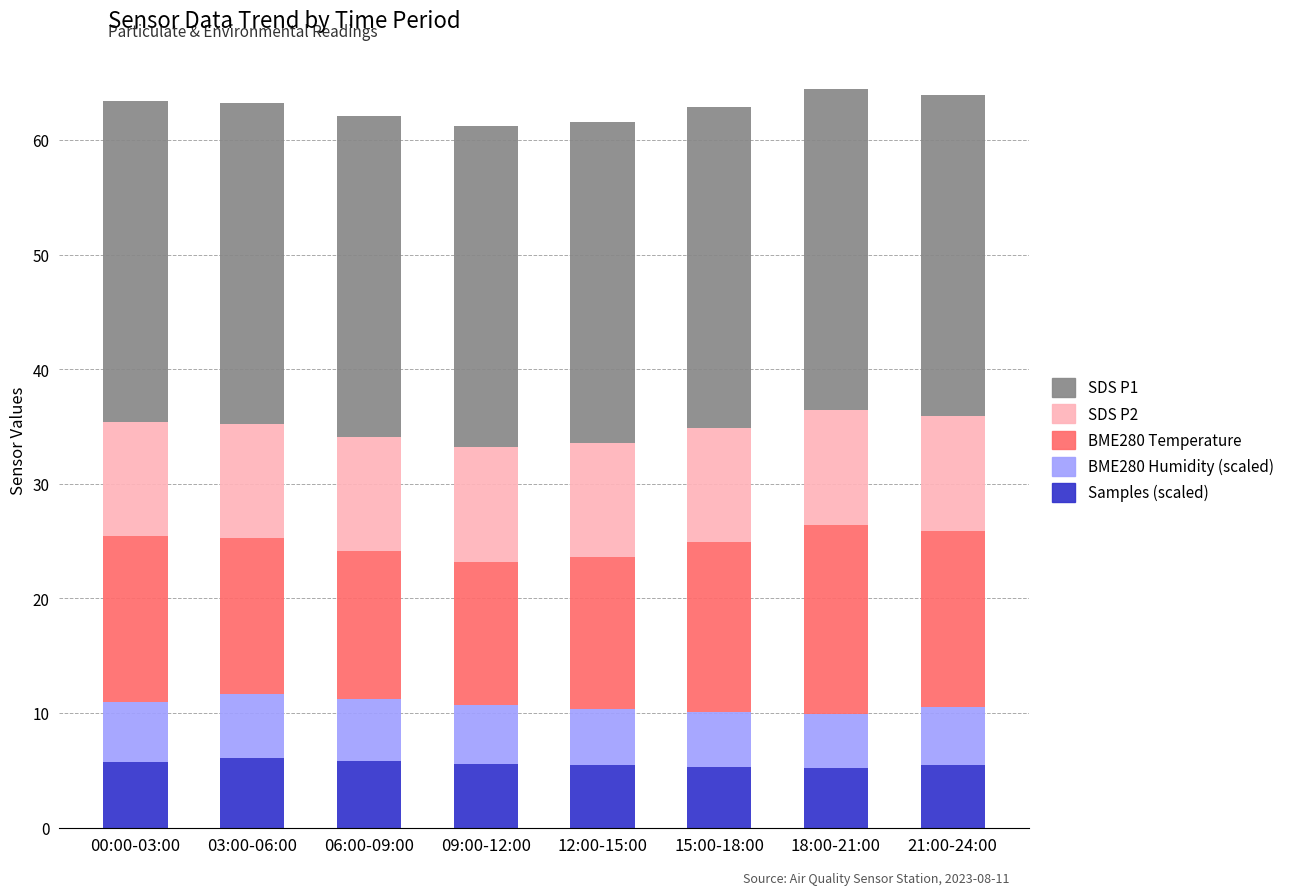

What is the total value across all series at 00:00-03:00?

63.4